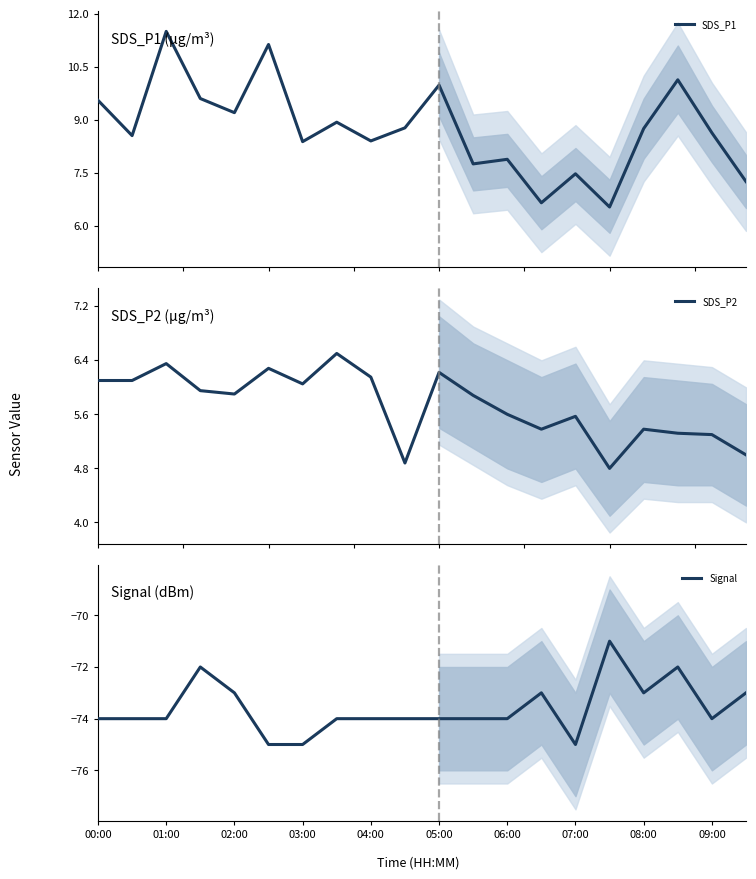

The Signal series shows -96 at 04:00. True or false?

False